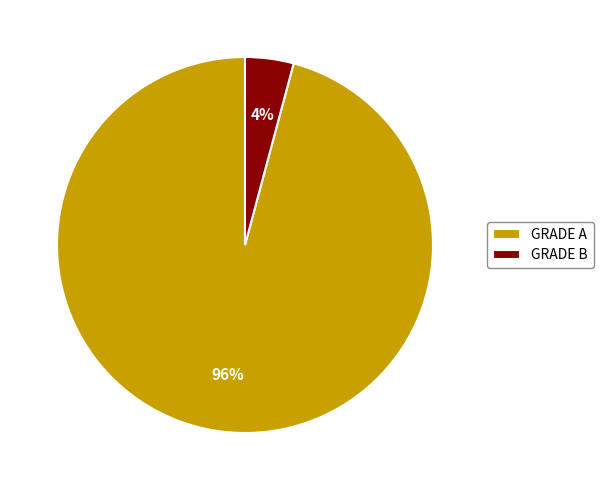

Is it true that GRADE B is 4% of the pie?

True